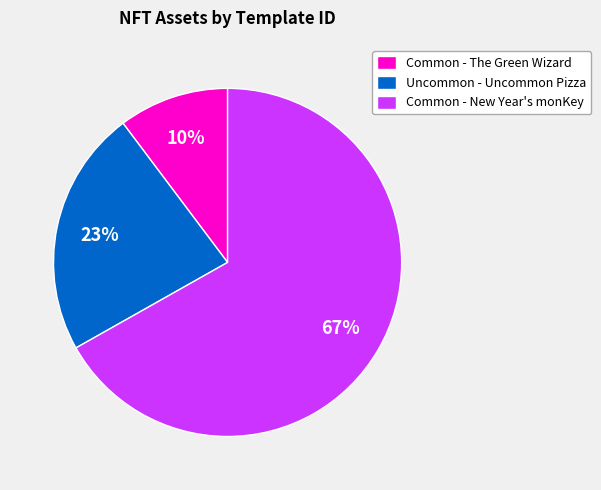

Which slice is the smallest?

Common - The Green Wizard